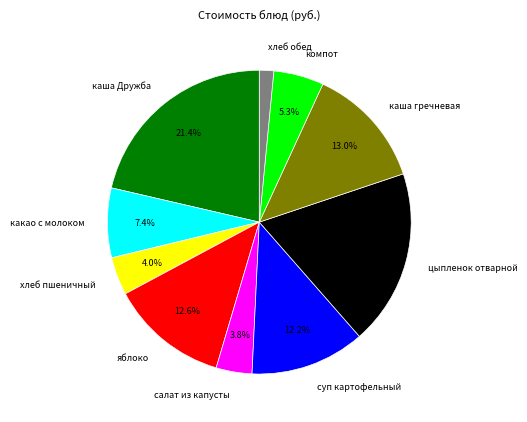

What is the ratio of the value at компот to the value at яблоко?

0.4